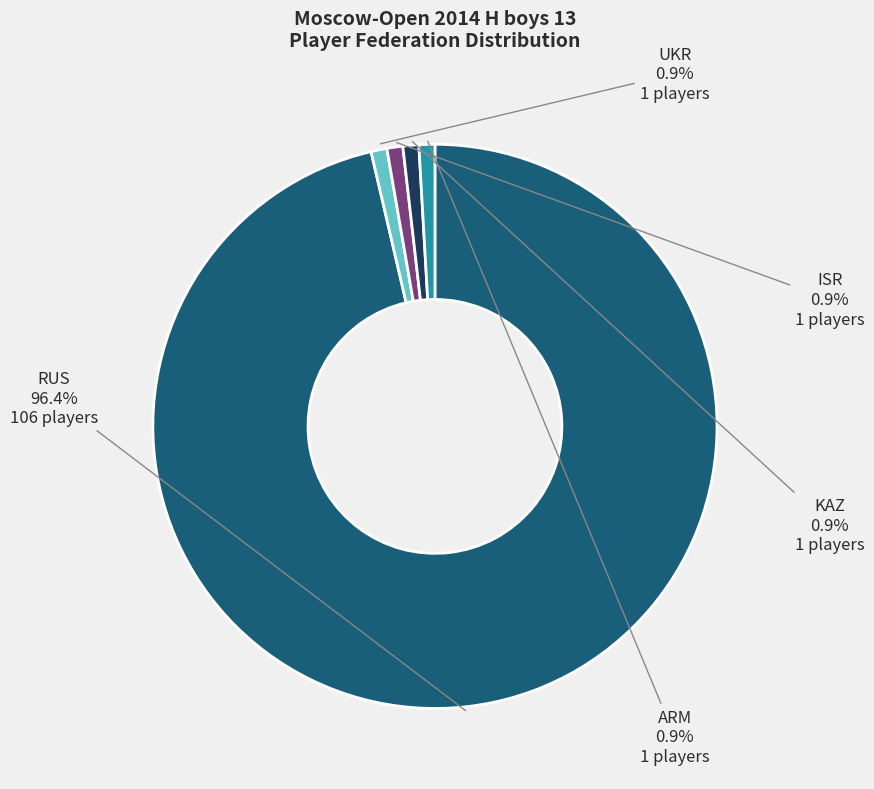

Which category has the biggest portion of the pie?

RUS